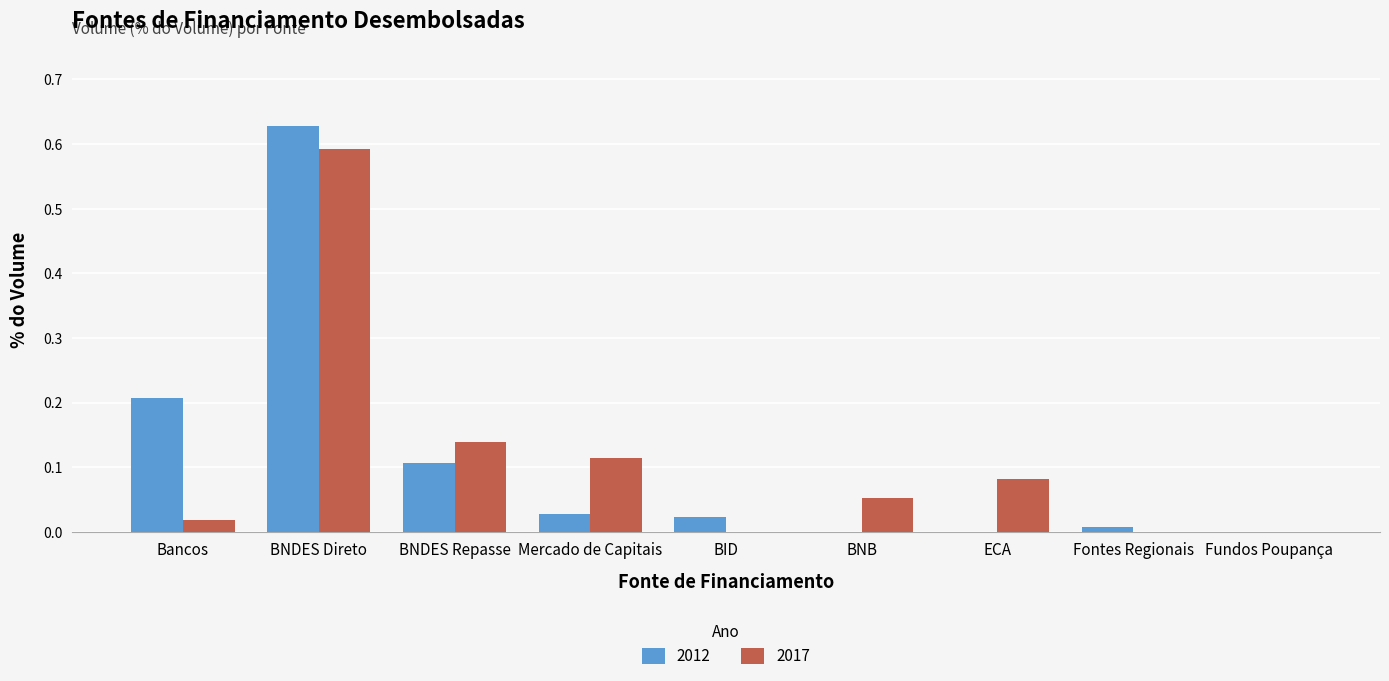

Between Mercado de Capitais and BID, which series saw the biggest shift?

2017